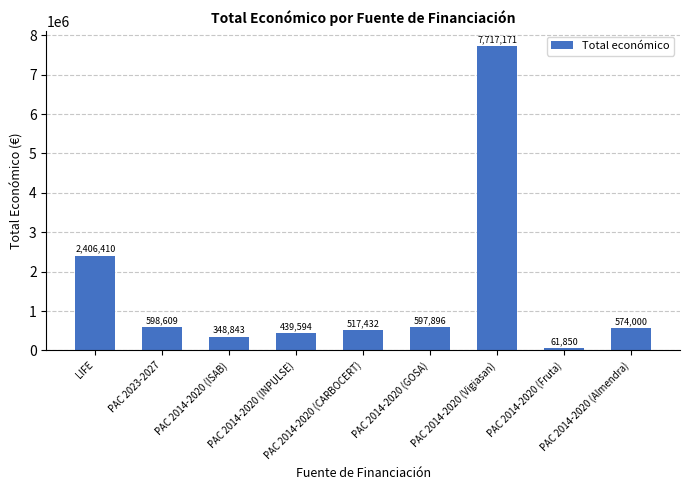

The chart shows a value of 717744 at PAC 2014-2020 (INPULSE). True or false?

False